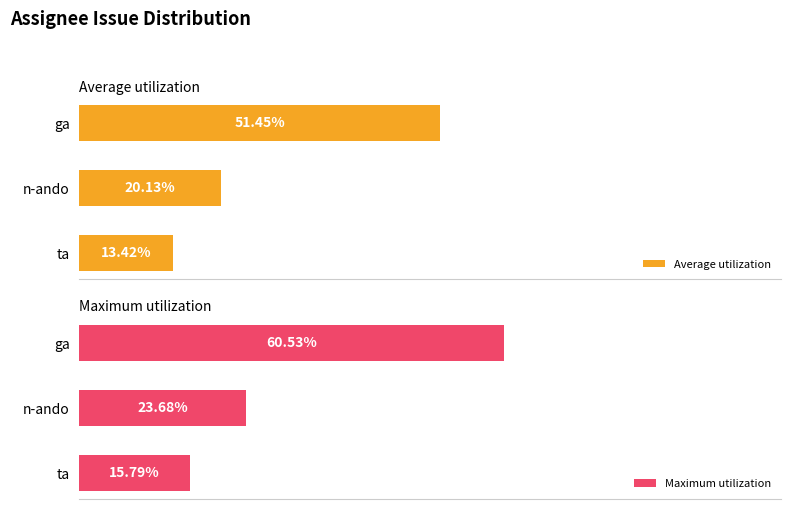

At which label does Average utilization reach its minimum?

ta